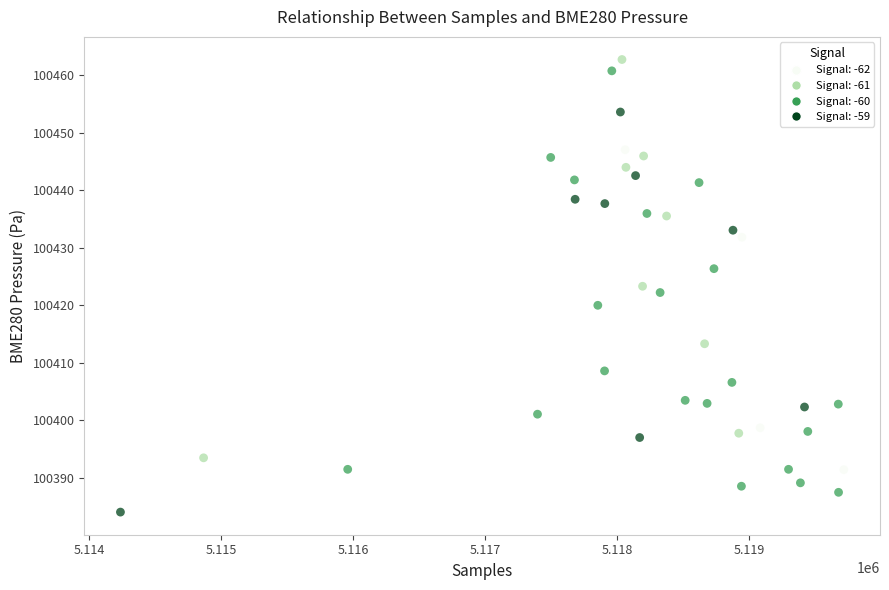

What is the range of X values (max minus min)?

5481.0